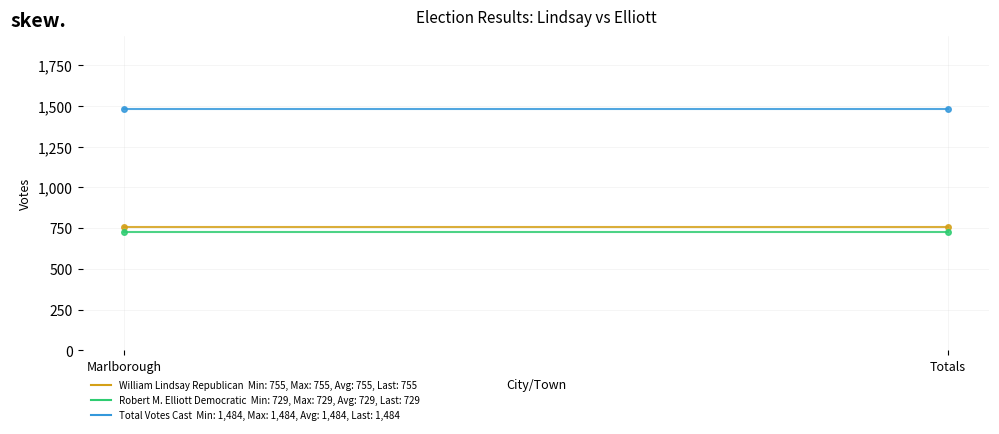

Reading right to left, list all the values displayed in this chart.

William Lindsay Republican: 755	755
Robert M. Elliott Democratic: 729	729
Total Votes Cast: 1484	1484